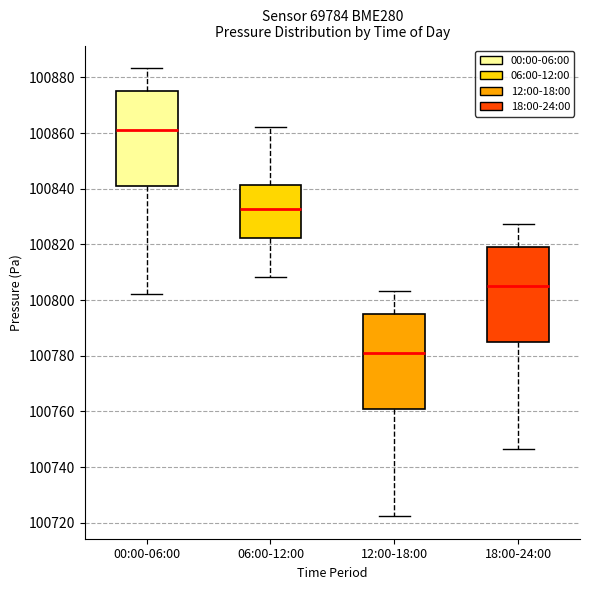

Reading left to right, read every box against the y-axis: the position of its median line, the range the box covers, and the ends of its whiskers. The values are not printed on the chart, so give them approximately, as read against the axis.

00:00-06:00: median 100862, box 100840 to 100876, whiskers 100802 to 100884
06:00-12:00: median 100832, box 100822 to 100842, whiskers 100808 to 100862
12:00-18:00: median 100782, box 100760 to 100796, whiskers 100722 to 100804
18:00-24:00: median 100806, box 100784 to 100820, whiskers 100746 to 100828